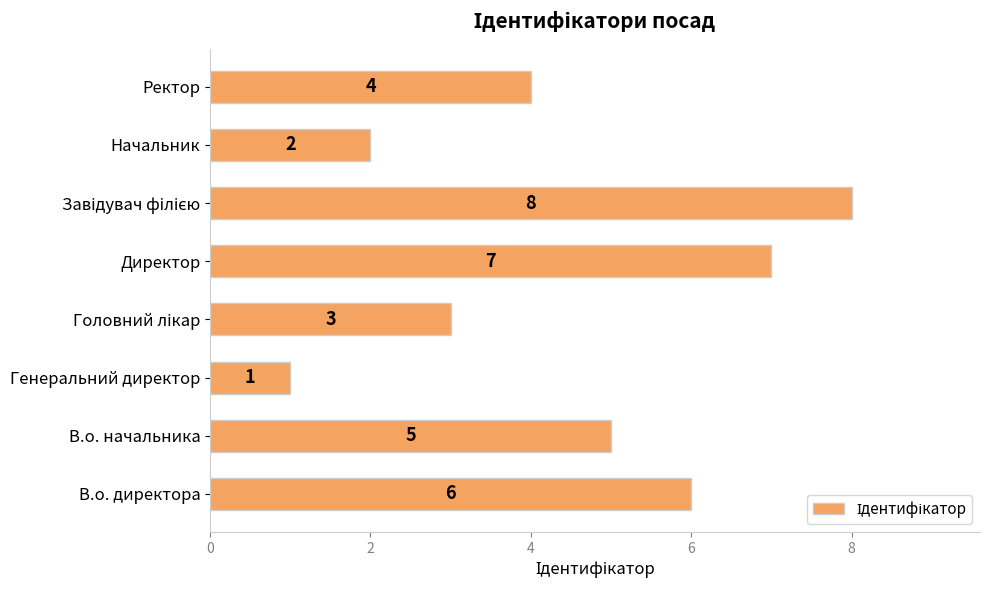

Which has a higher value, Начальник or Генеральний директор?

Начальник